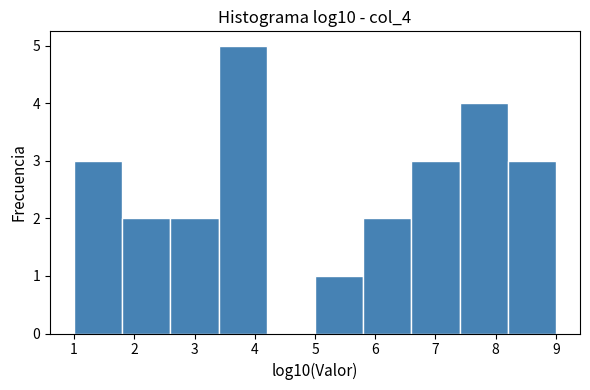

Over which range of the x-axis is the bar tallest?

3.4 to 4.2